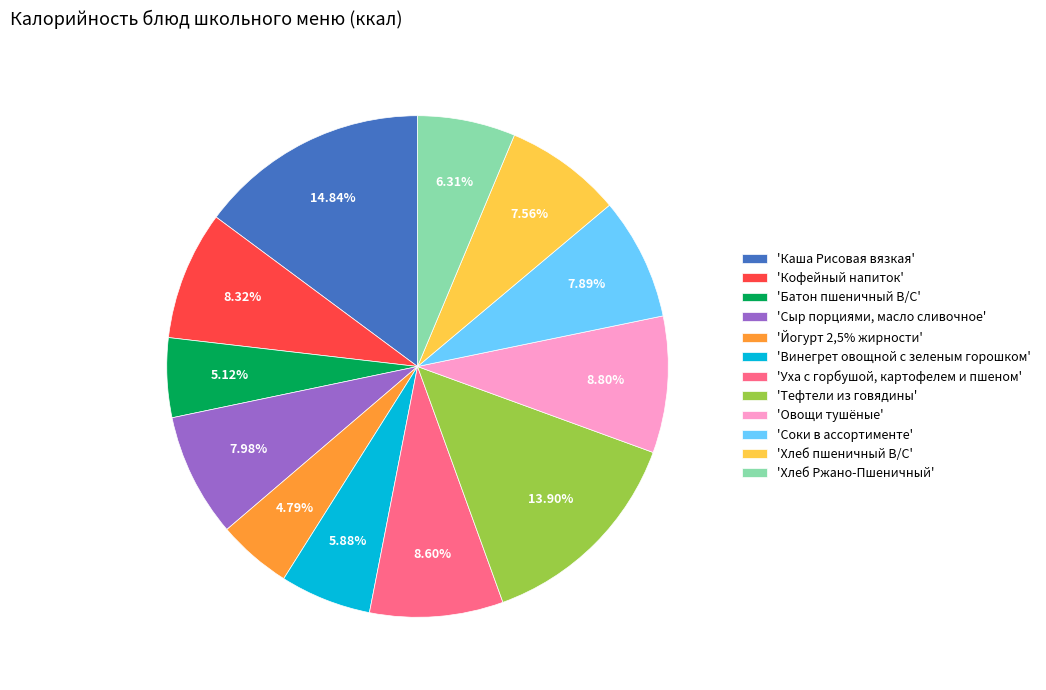

Rank the categories by value from highest to lowest.

'Каша Рисовая вязкая', 'Тефтели из говядины', 'Овощи тушёные', 'Уха с горбушой, картофелем и пшеном', 'Кофейный напиток', 'Сыр порциями, масло сливочное', 'Соки в ассортименте', 'Хлеб пшеничный В/С', 'Хлеб Ржано-Пшеничный', 'Винегрет овощной с зеленым горошком', 'Батон пшеничный В/С', 'Йогурт 2,5% жирности'